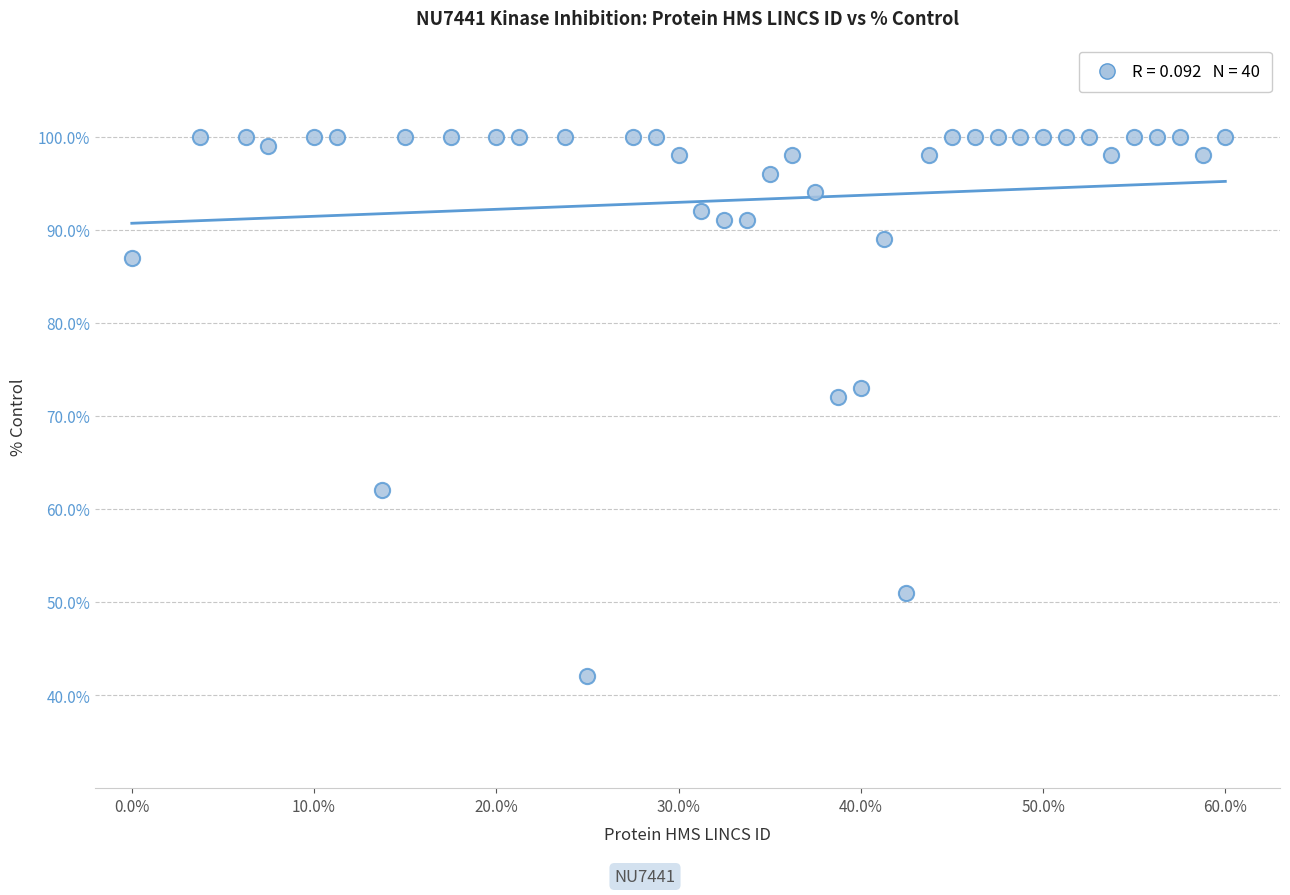

What is the range of Y values (max minus min)?

58